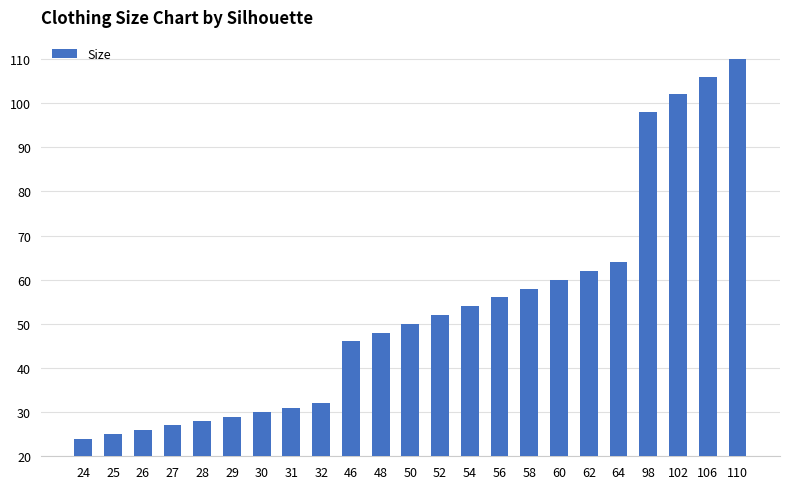

Reading left to right, transcribe all the data shown in this chart.

24	25	26	27	28	29	30	31	32	46	48	50	52	54	56	58	60	62	64	98	102	106	110